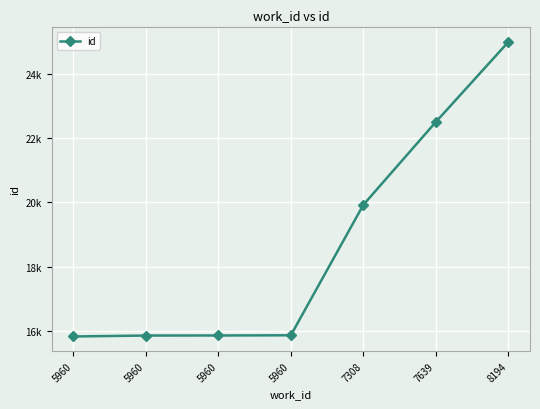

Does the chart have visible grid lines?

Yes